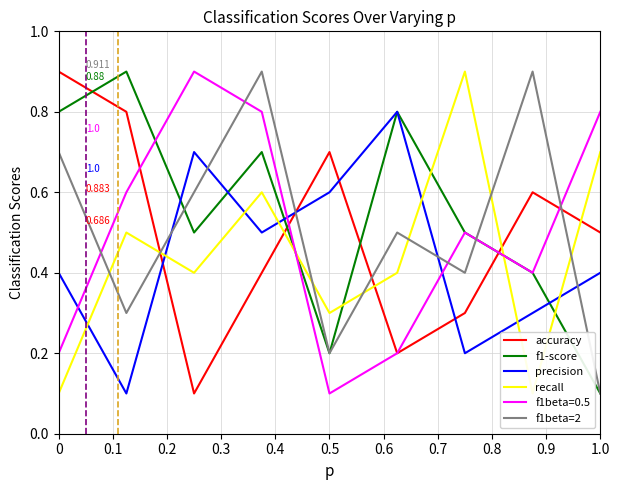

What is the greatest value displayed?

0.9